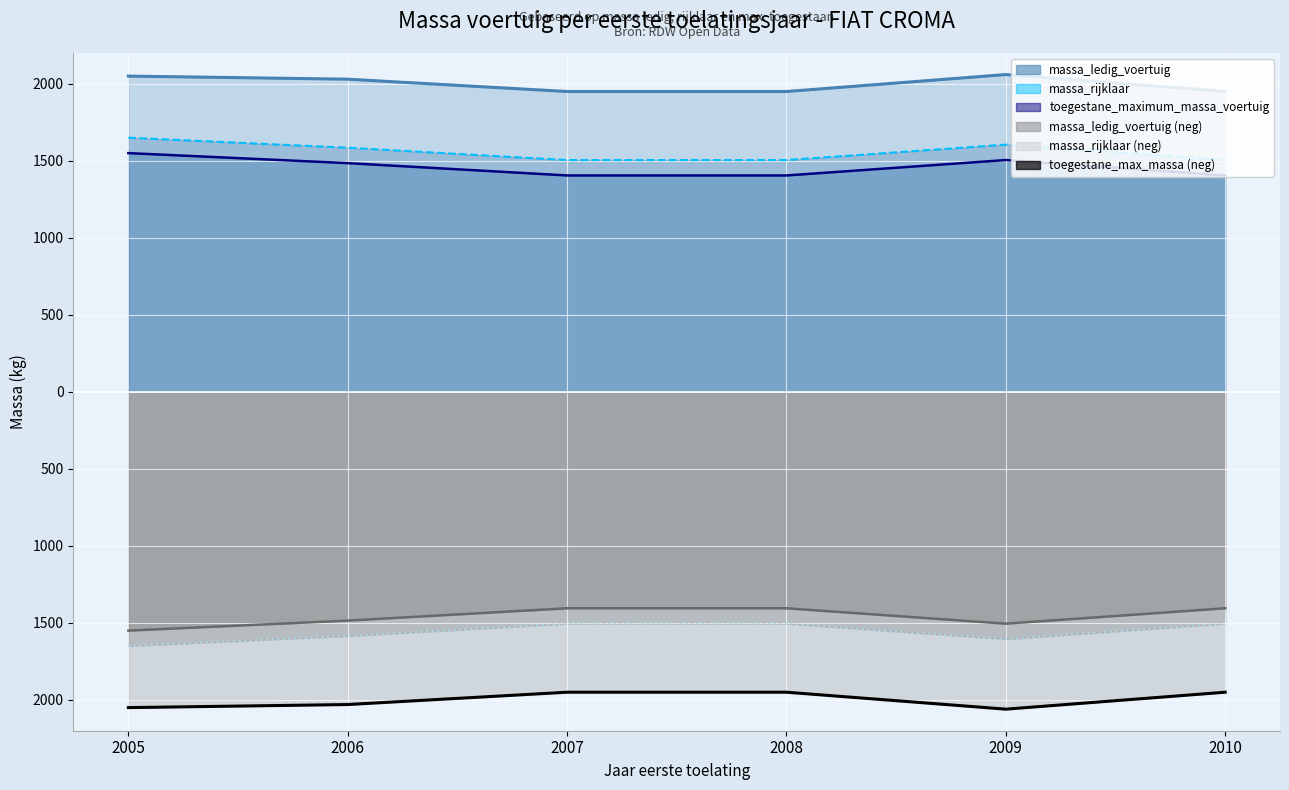

What is the value of the massa_rijklaar point at the 1st from the left?

1550